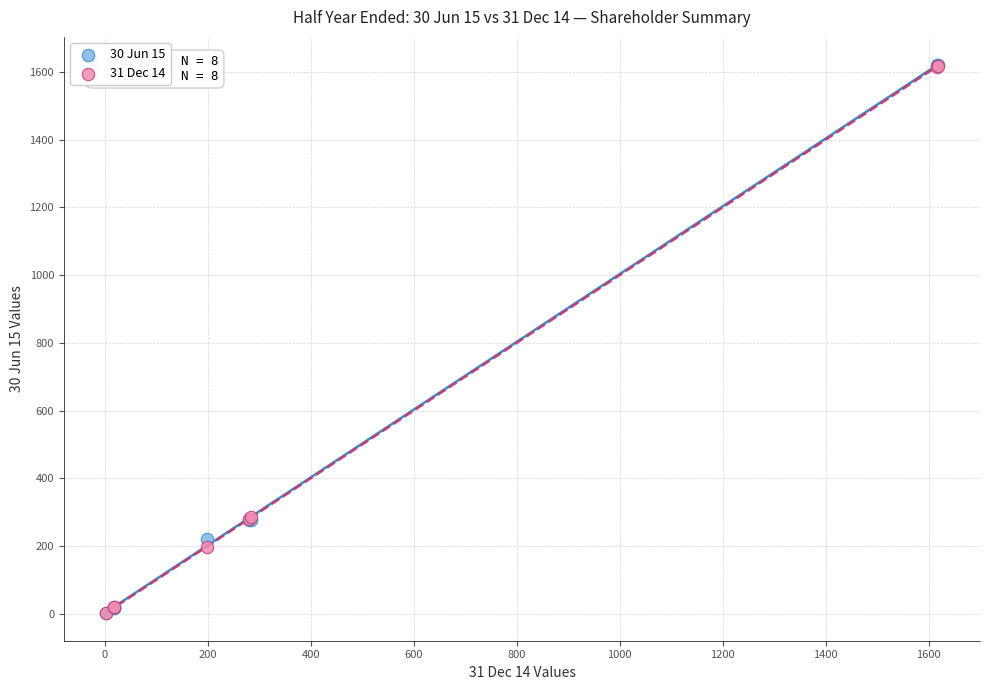

What are all the series names shown in the legend?

30 Jun 15, 31 Dec 14